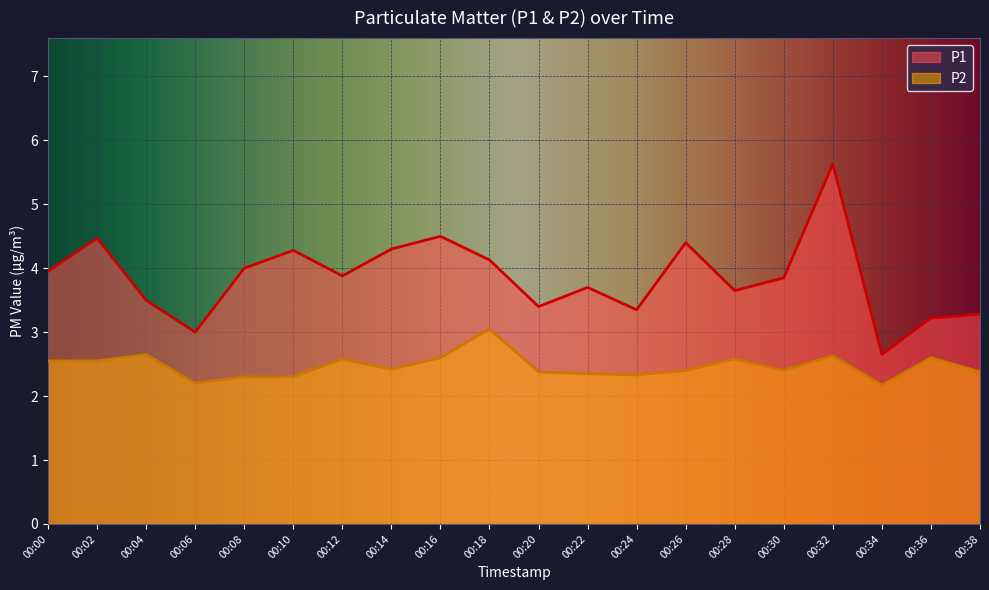

What is the minimum value shown in the chart?

2.2